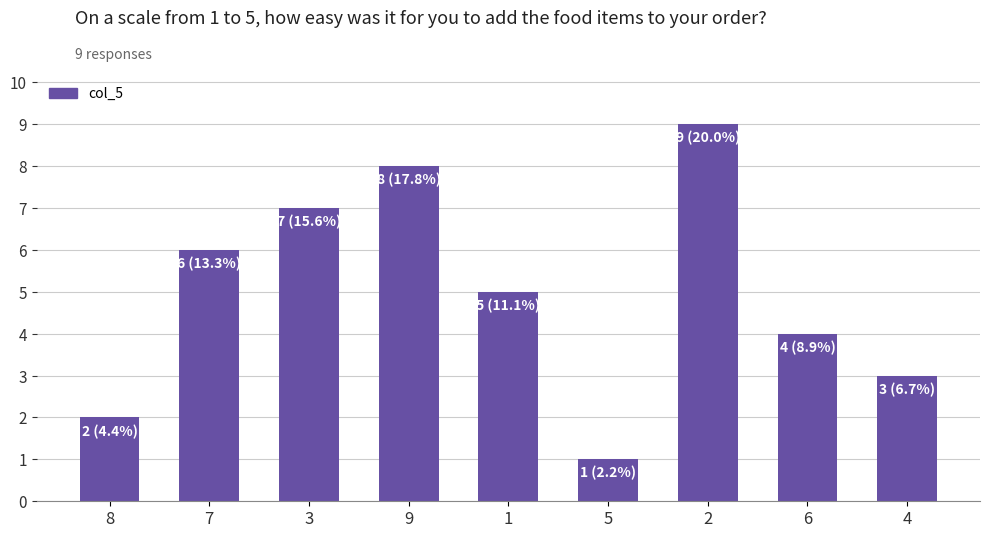

Which has a higher value, 4 or 9?

9